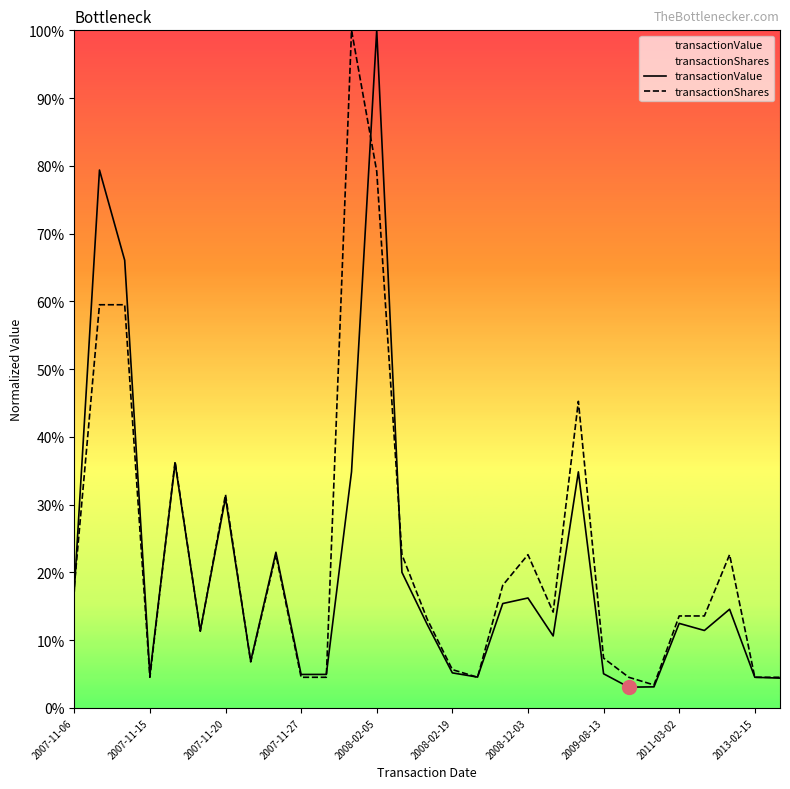

True or false: transactionShares and transactionValue cross at least once.

True